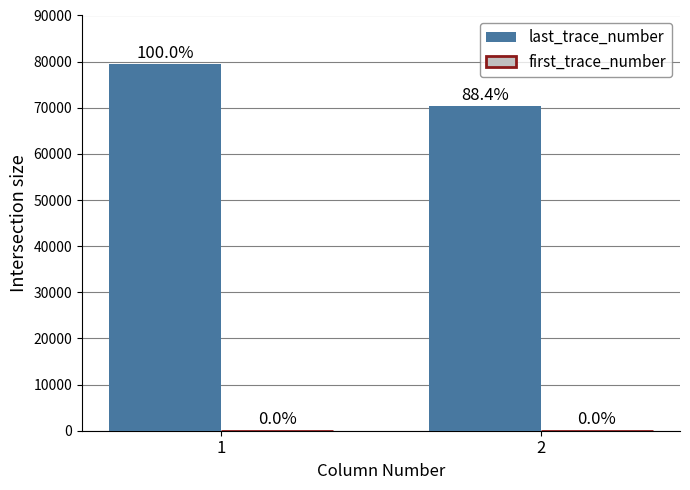

Which series has the largest total across all categories?

last_trace_number